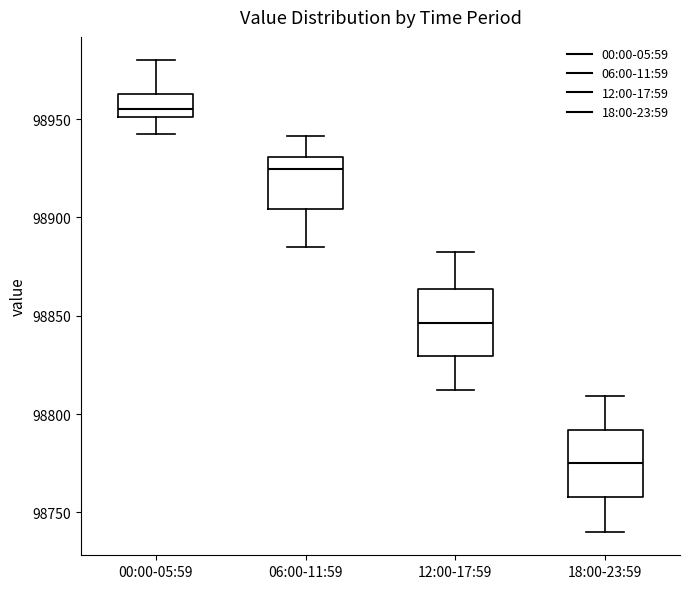

Reading left to right, read every box against the y-axis: the position of its median line, the range the box covers, and the ends of its whiskers. The values are not printed on the chart, so give them approximately, as read against the axis.

00:00-05:59: median 98955, box 98950 to 98965, whiskers 98945 to 98980
06:00-11:59: median 98925, box 98905 to 98930, whiskers 98885 to 98940
12:00-17:59: median 98845, box 98830 to 98865, whiskers 98810 to 98880
18:00-23:59: median 98775, box 98760 to 98790, whiskers 98740 to 98810